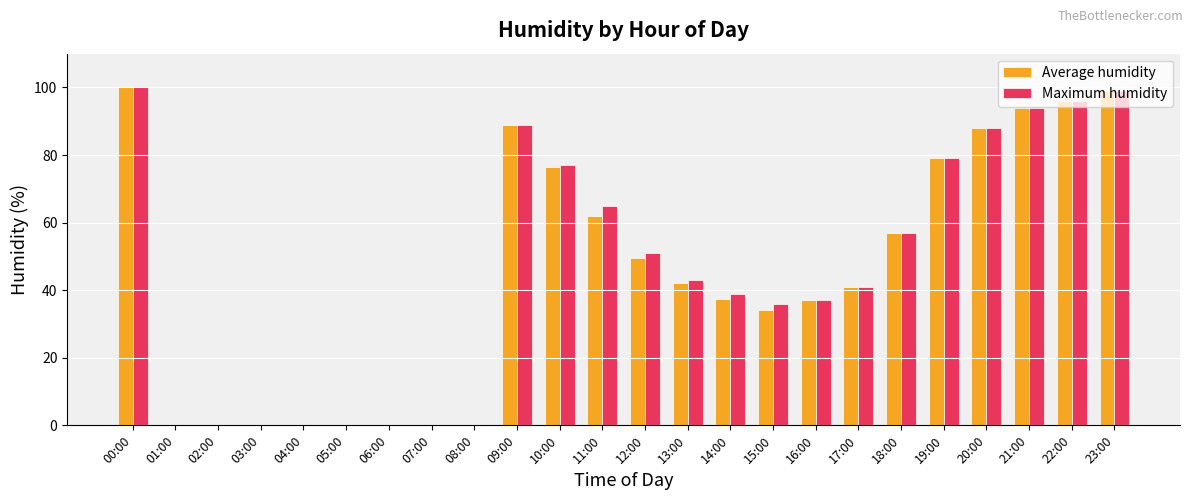

What is the greatest value displayed?

100.0